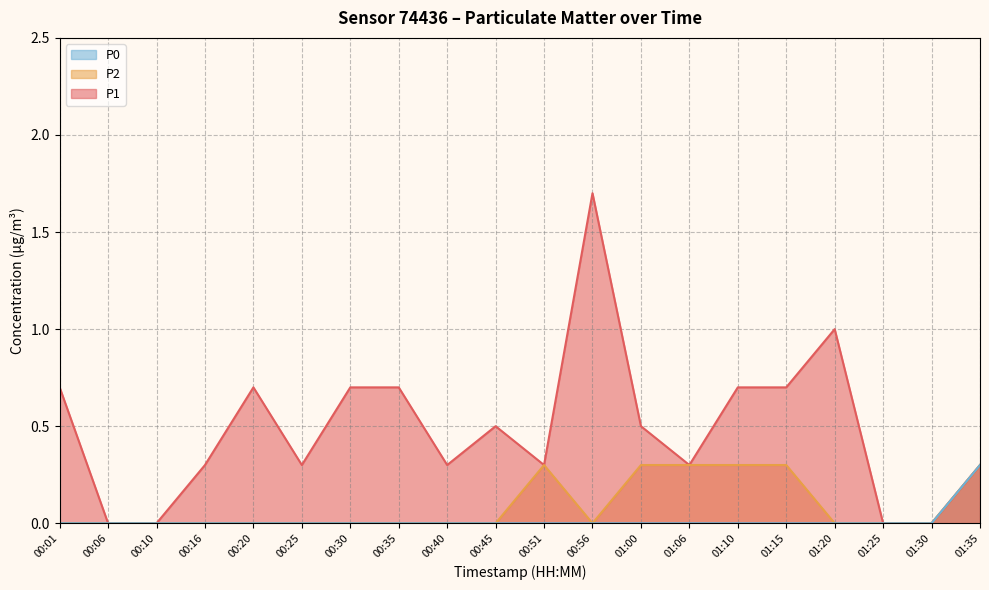

Read the P1 value at 00:45.

0.5